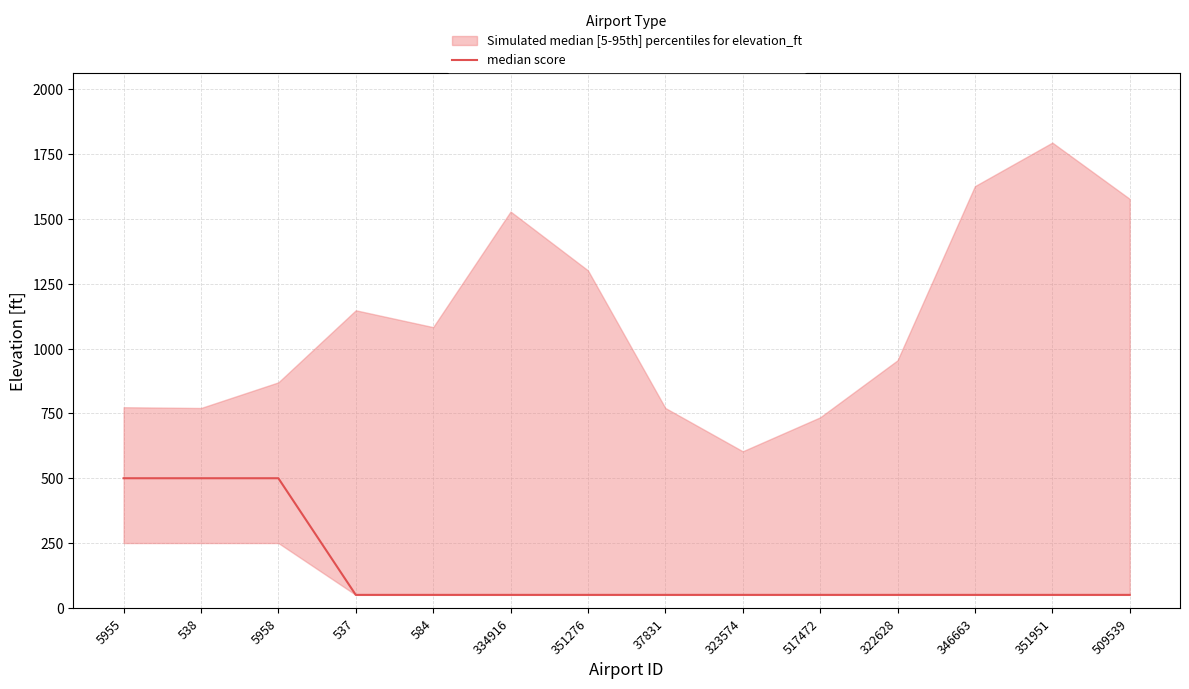

What position from the right is 5958?

12